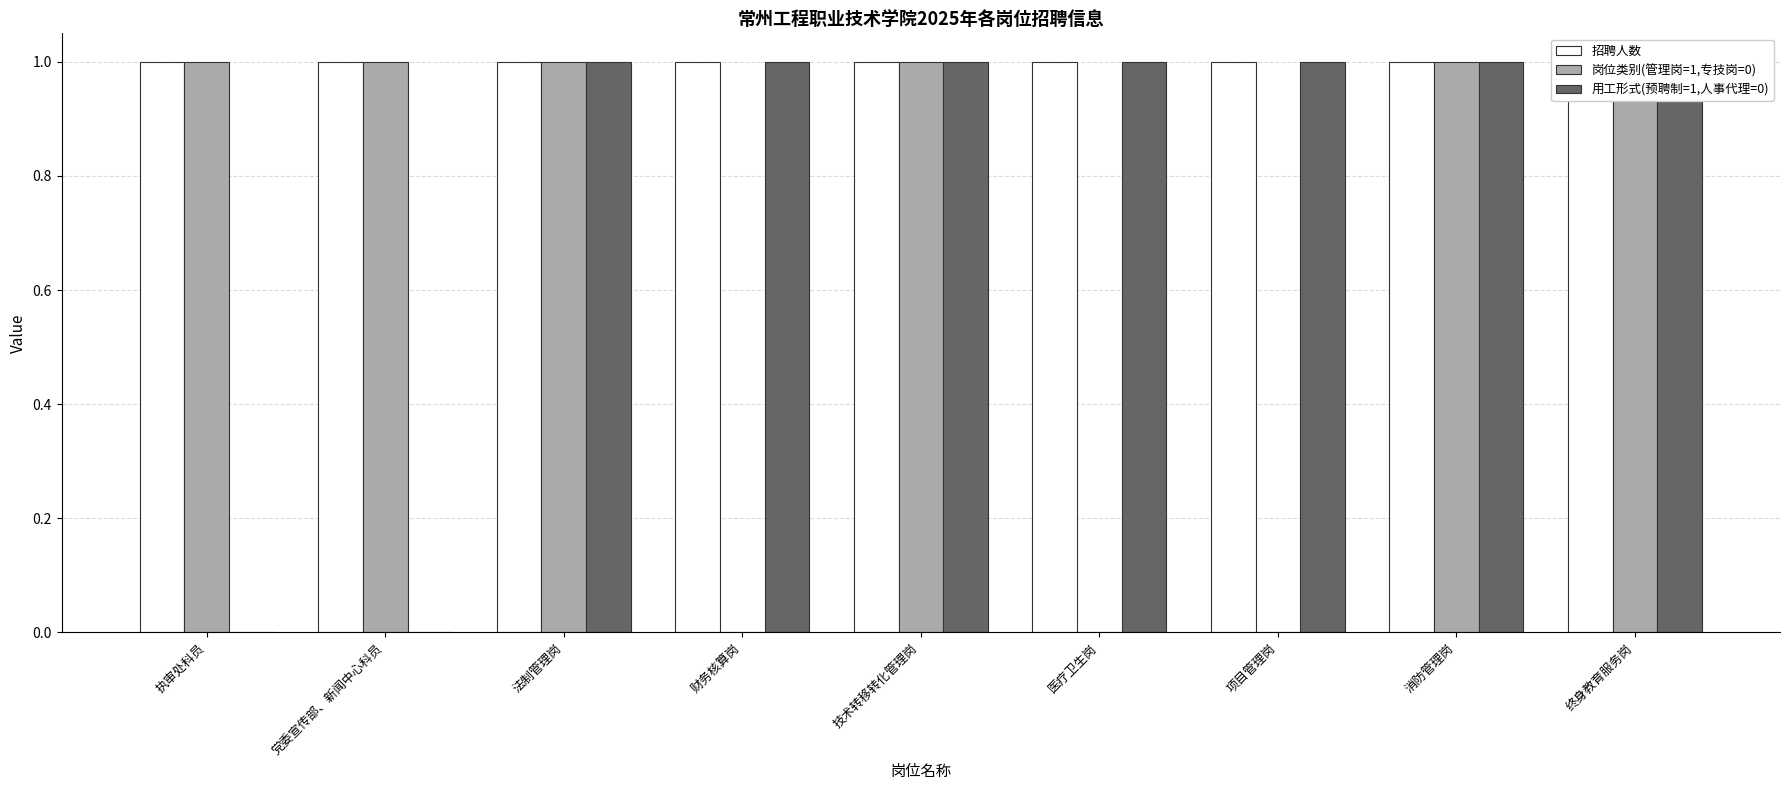

Is the value of 岗位类别(管理岗=1,专技岗=0) at 技术转移转化管理岗 greater than the value of 招聘人数 at 执审处科员?

No